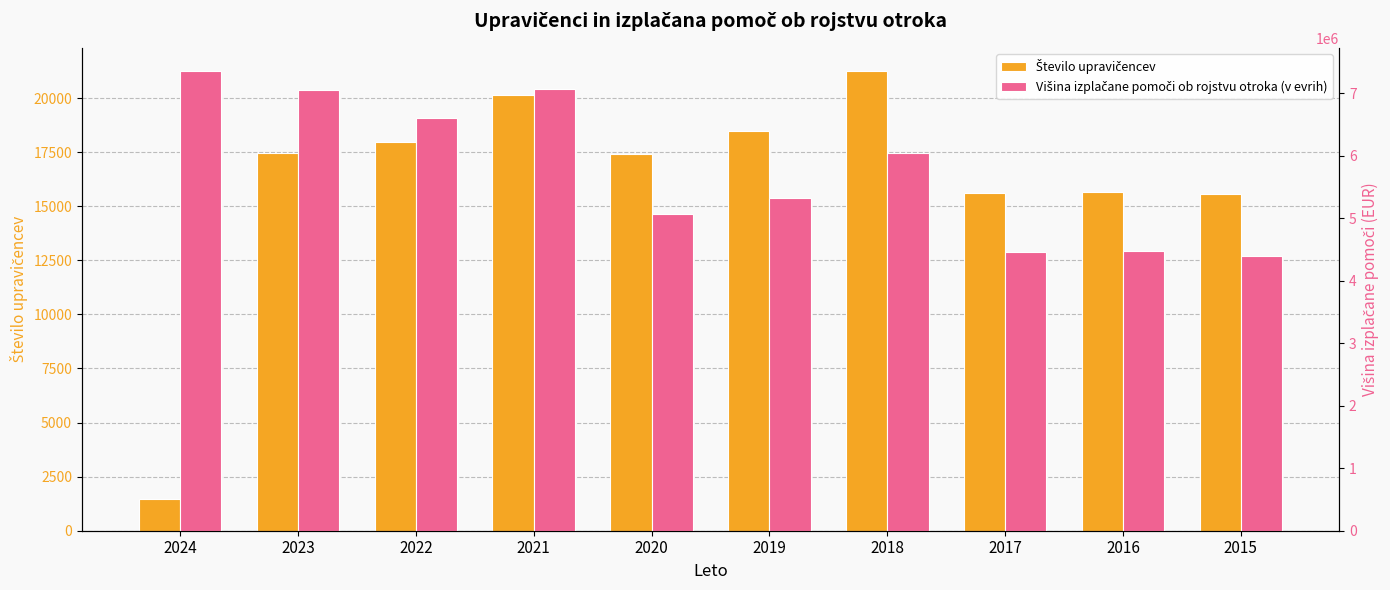

Rank the series by their average value, from lowest to highest.

Število upravičencev, Višina izplačane pomoči ob rojstvu otroka (v evrih)